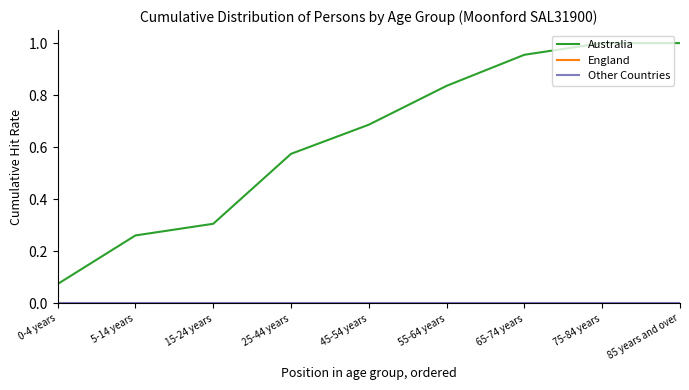

Rank the categories by Other Countries value from highest to lowest.

0-4 years, 5-14 years, 15-24 years, 25-44 years, 45-54 years, 55-64 years, 65-74 years, 75-84 years, 85 years and over